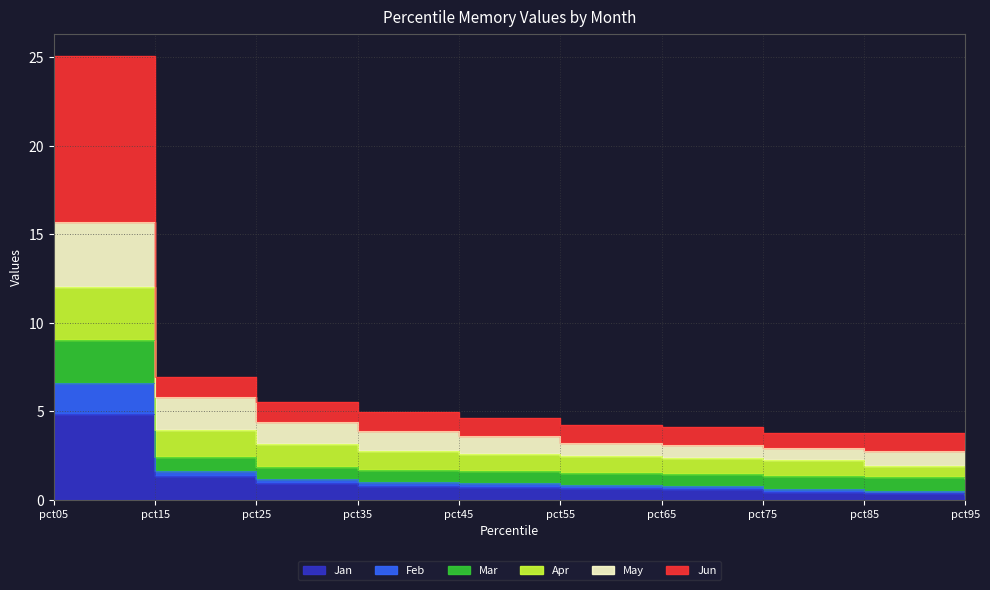

Which series changed the most between pct25 and pct45?

Feb